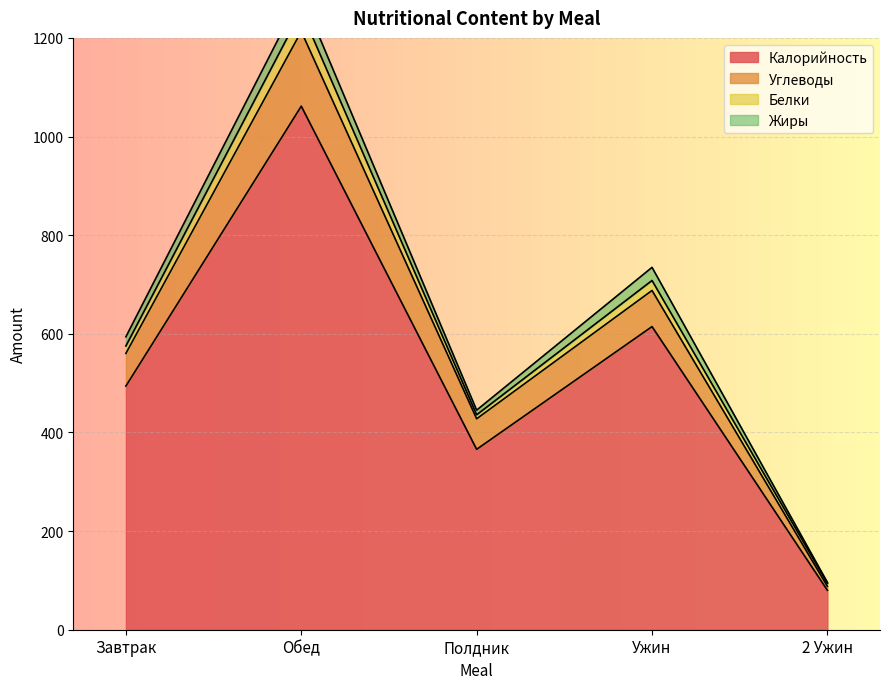

Read the Калорийность value at 2 Ужин.

80.0